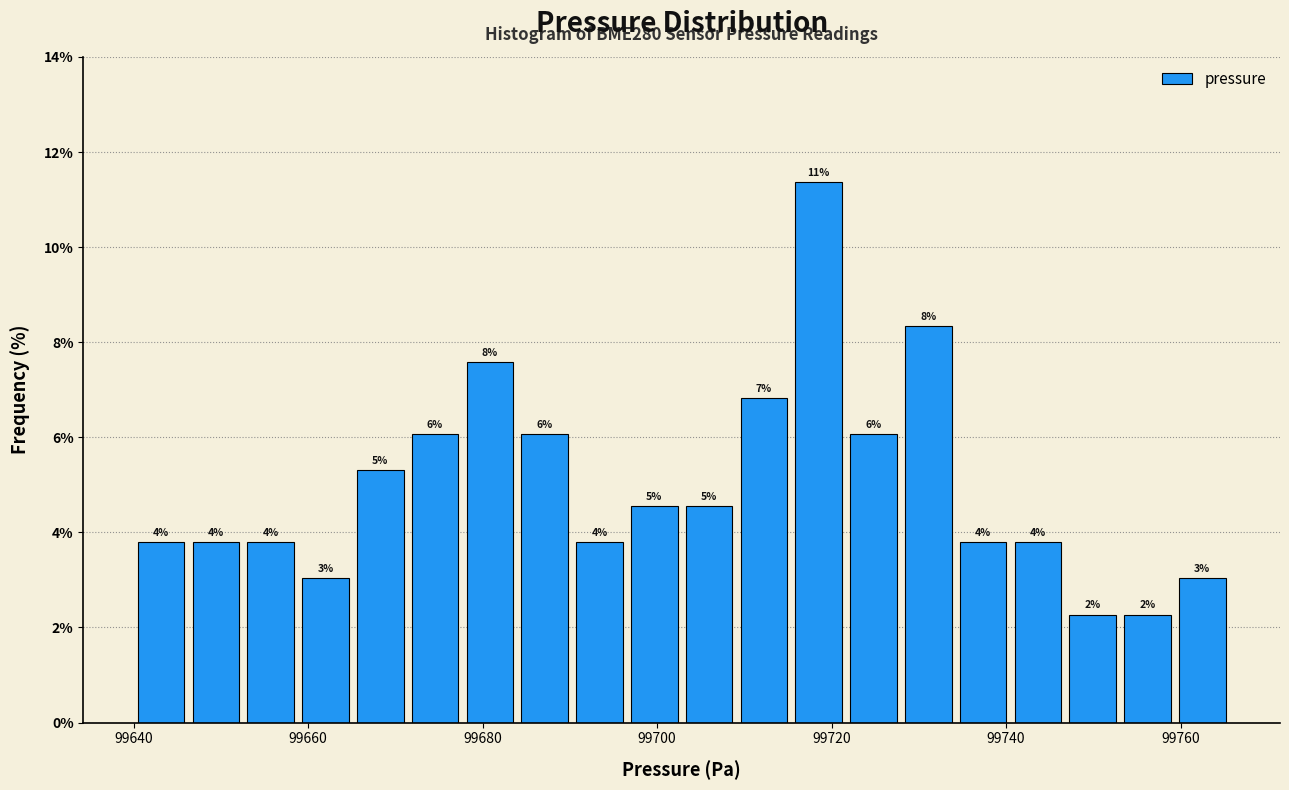

Read against the x-axis, roughly where is the centre of the tallest bar?

99718